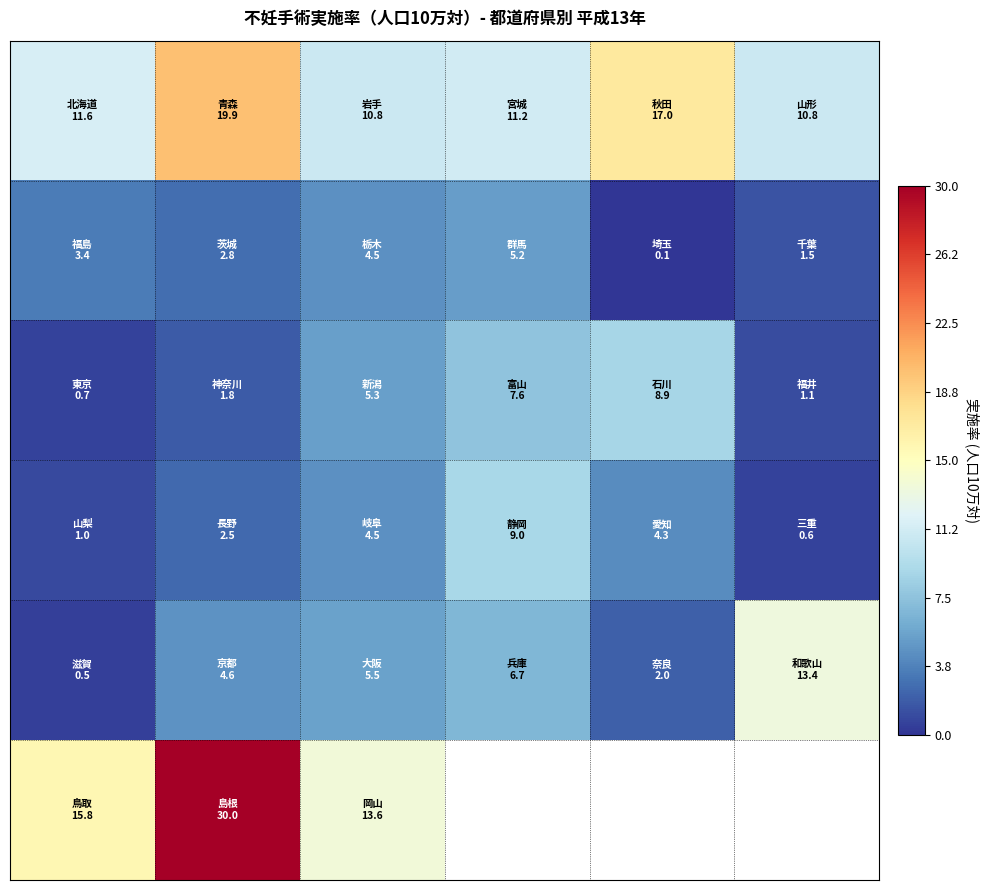

How many categories are shown in the chart?

6